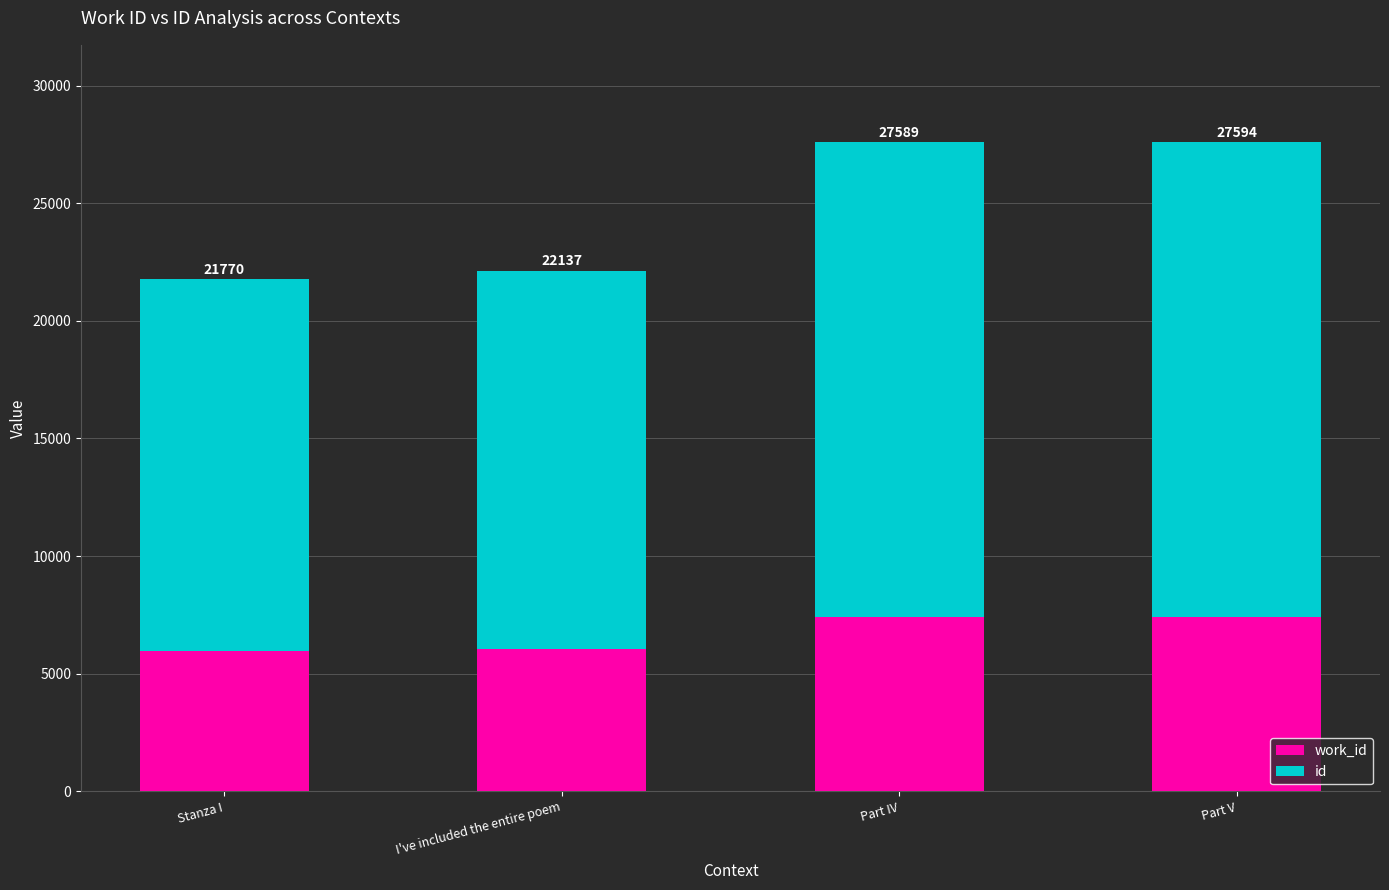

List the series in order of their peak value, lowest first.

work_id, id